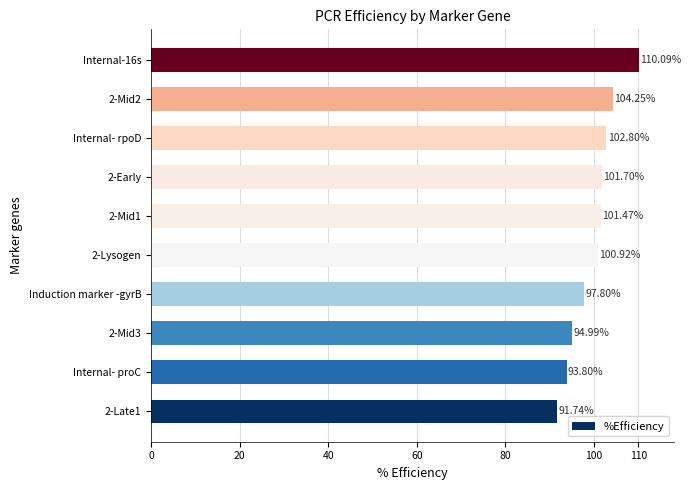

List the labels in order of value, smallest first.

2-Late1, Internal- proC, 2-Mid3, Induction marker -gyrB, 2-Lysogen, 2-Mid1, 2-Early, Internal- rpoD, 2-Mid2, Internal-16s